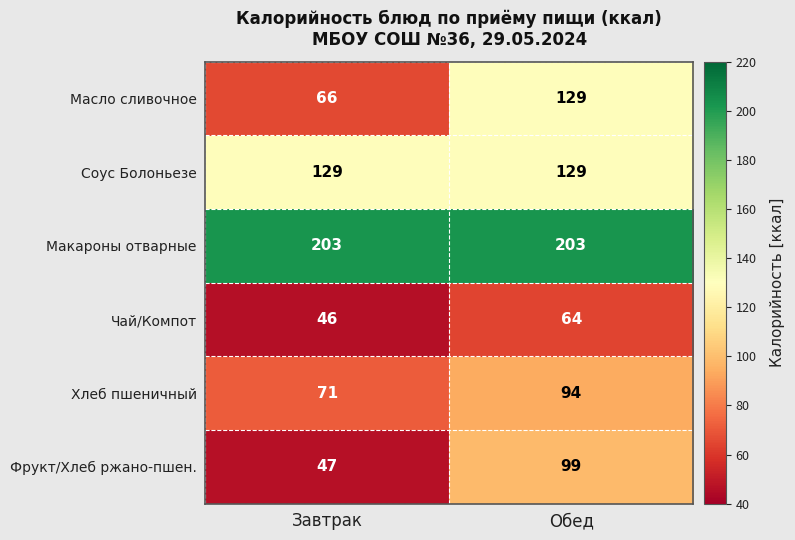

Which series has the largest total across all categories?

Макароны отварные